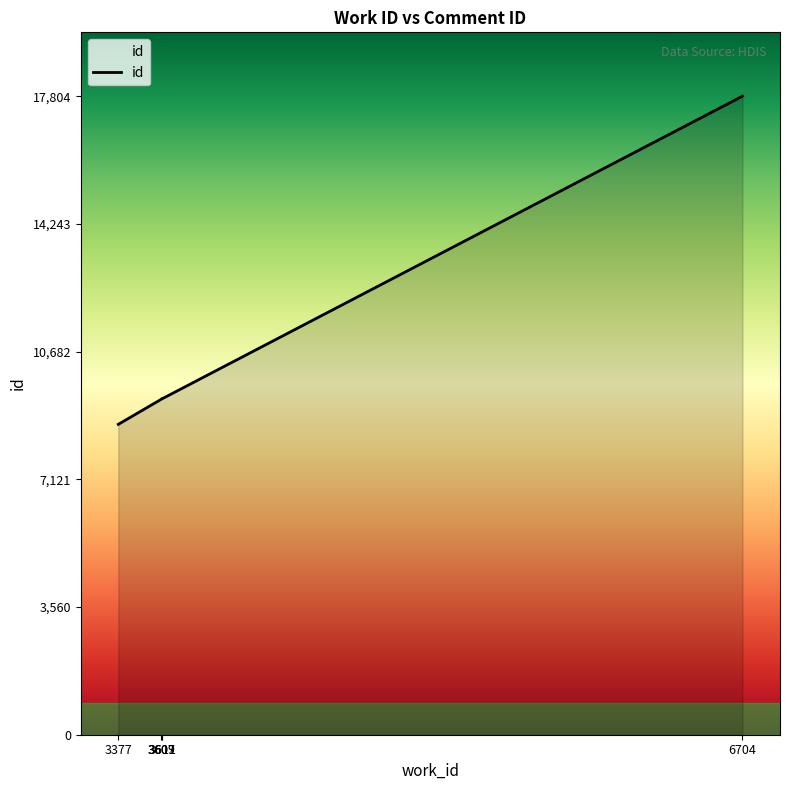

How many interior local valleys (lower than both neighbors) does the data have?

1